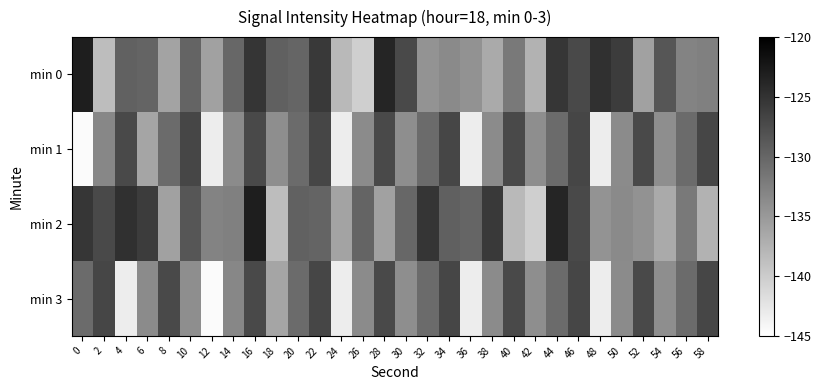

What is the smallest value displayed?

-144.6